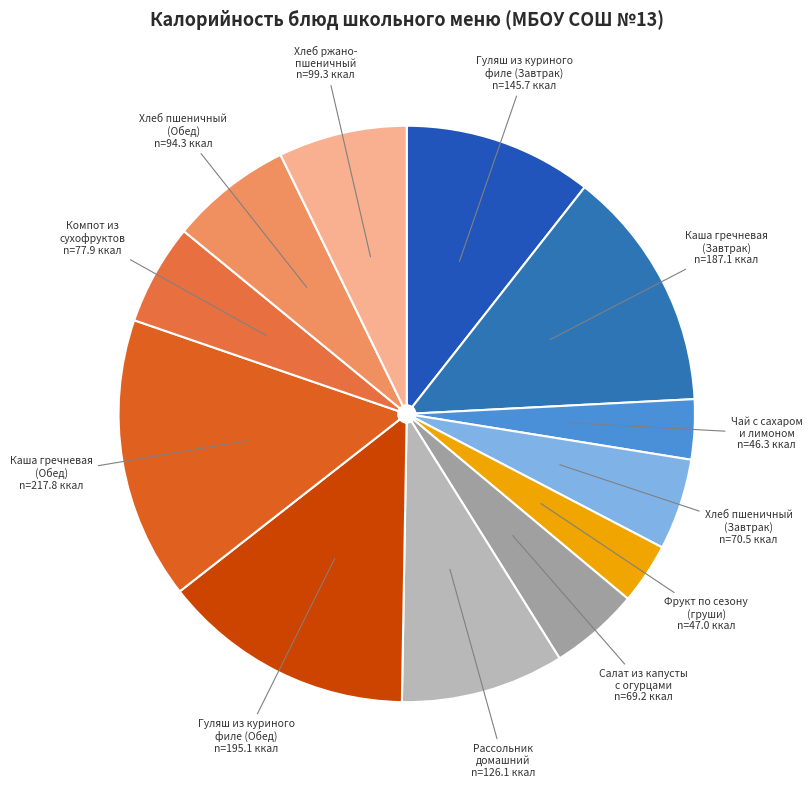

Is there any slice that represents more than half of the pie?

No